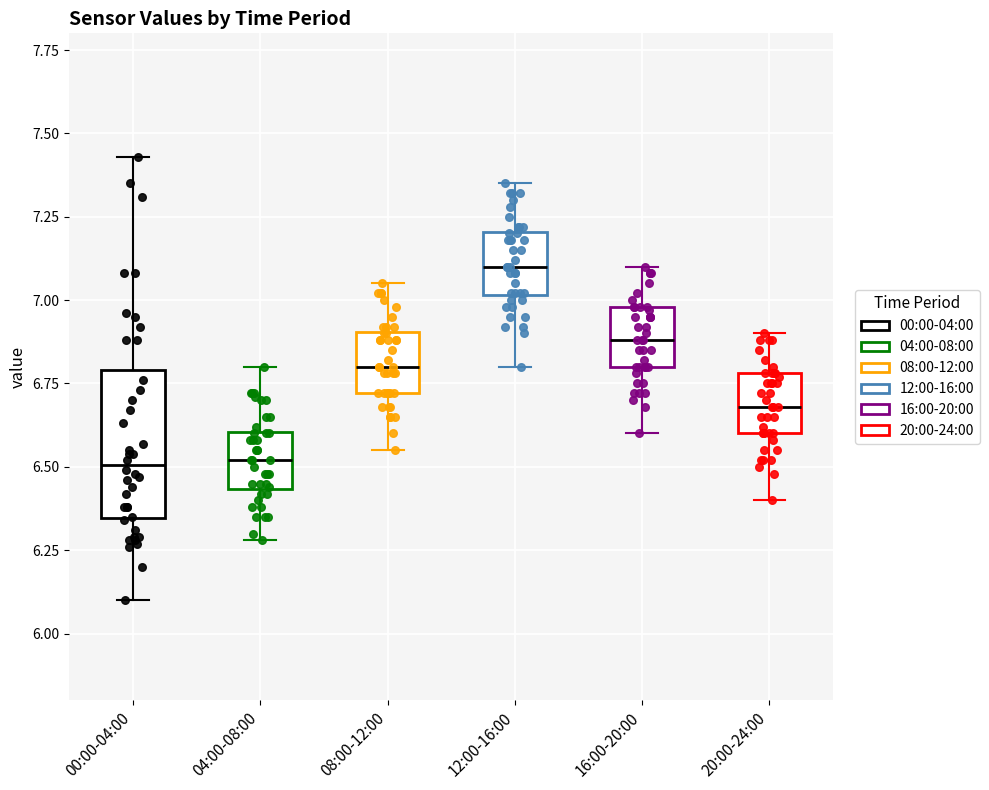

Comparing the boxes themselves (not the whiskers), which one is the tallest?

00:00-04:00